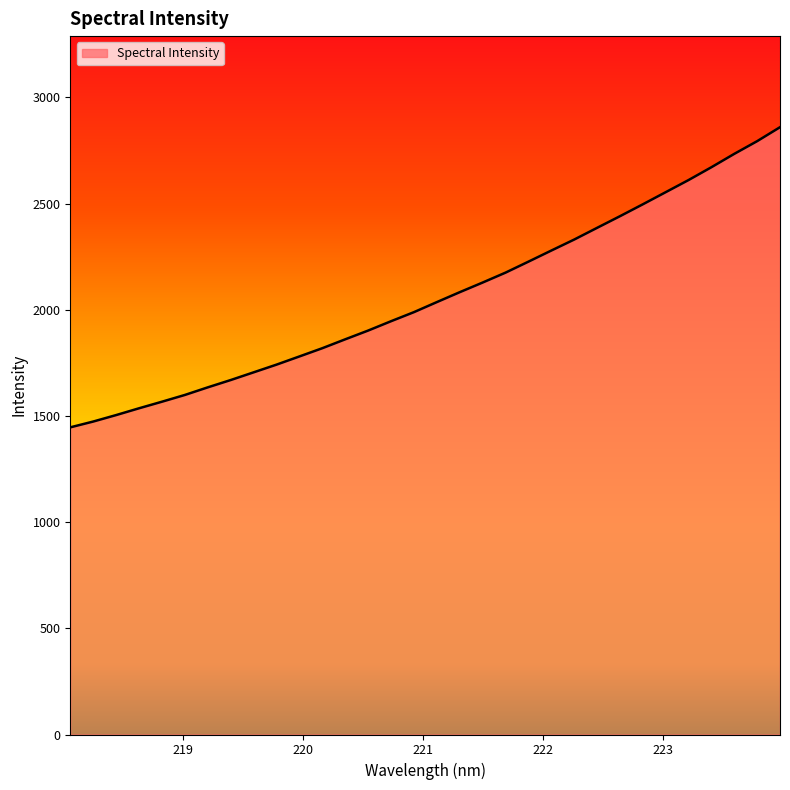

What is the difference between the maximum and minimum values?

1413.2